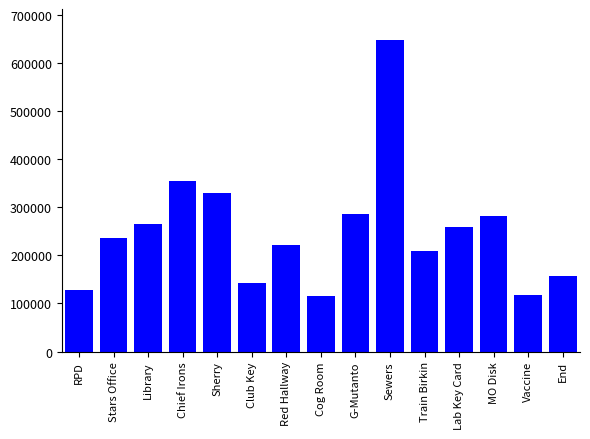

The chart shows a value of 354707 at Chief Irons. True or false?

True